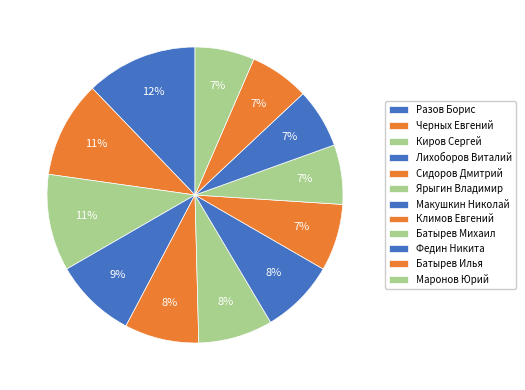

What is the ratio of the value at Киров Сергей to the value at Федин Никита?

1.6